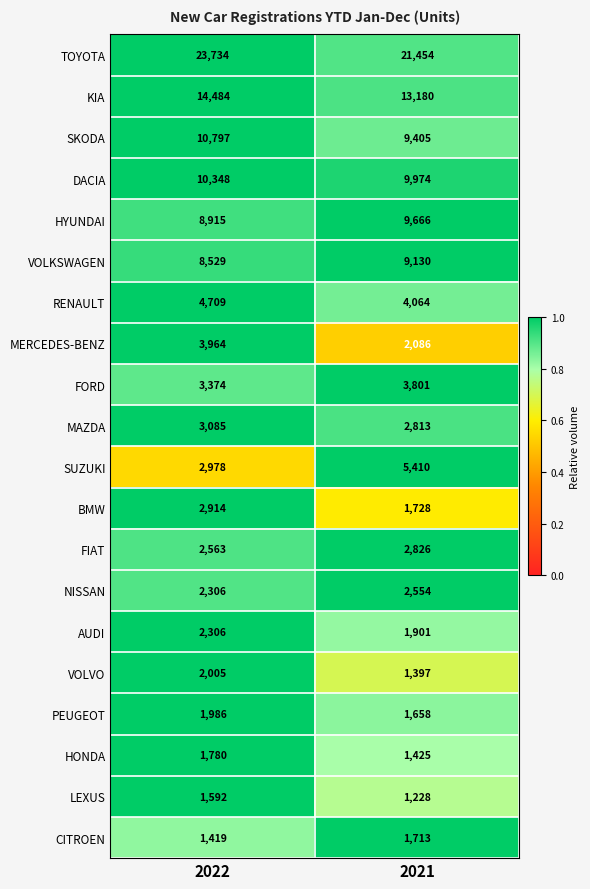

What is the total value across all series at 2021?

107413